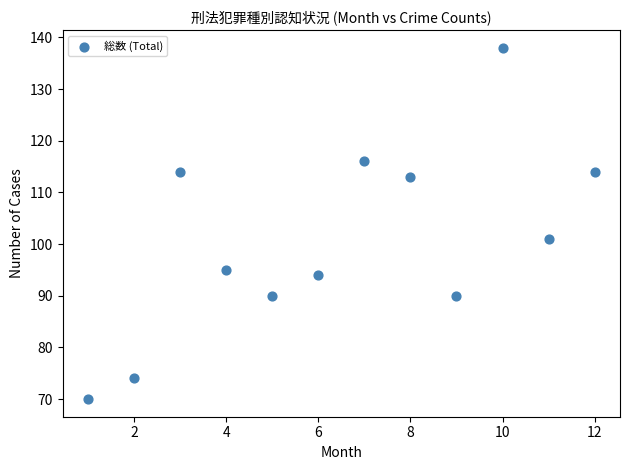

What Y value in the scatter plot is closest to 104?

101